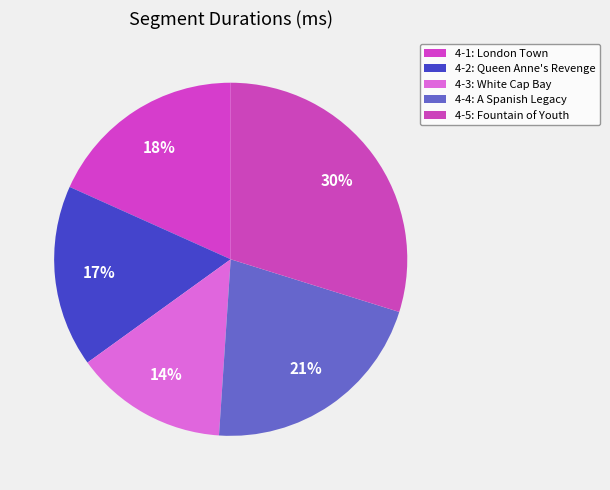

Rank the categories by value from highest to lowest.

4-5: Fountain of Youth, 4-4: A Spanish Legacy, 4-1: London Town, 4-2: Queen Anne's Revenge, 4-3: White Cap Bay